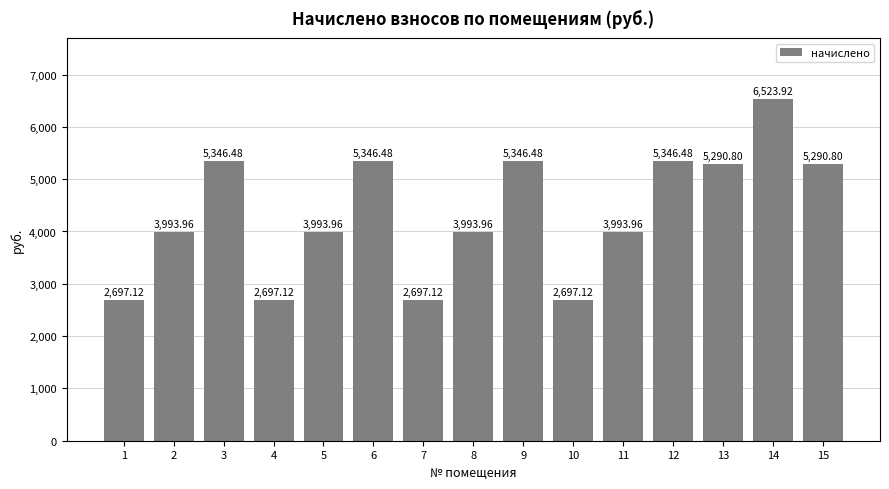

What is the ratio of the value at 14 to the value at 3?

1.2